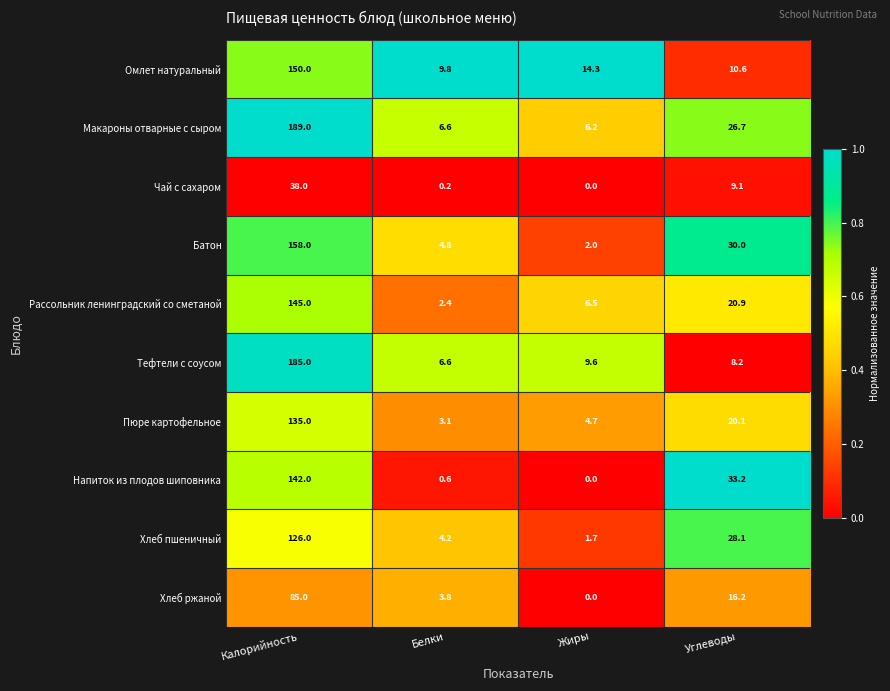

True or false: Омлет натуральный has a value of 9.8 at Белки.

True